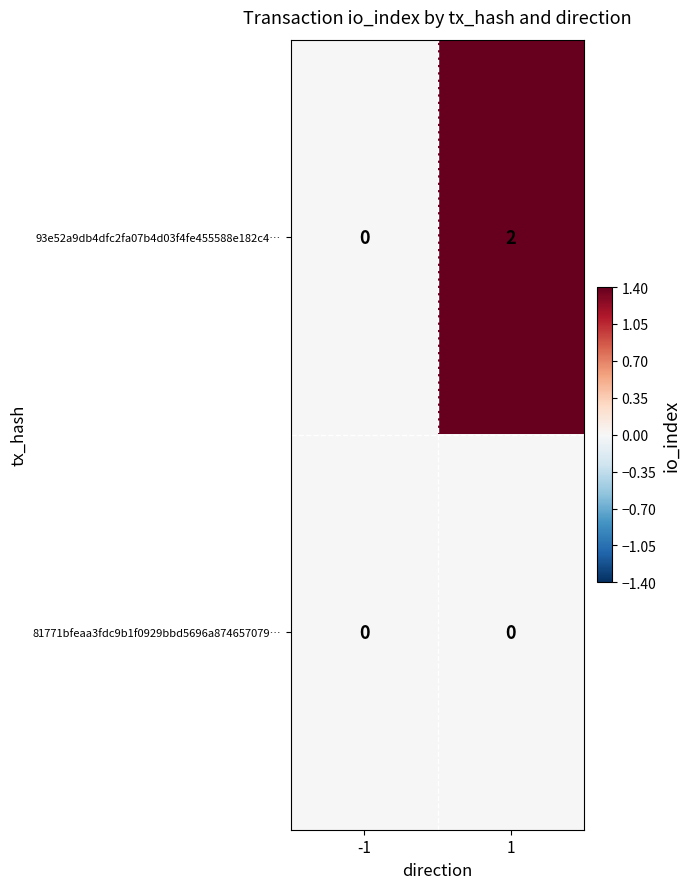

What is the maximum value shown in the chart?

2